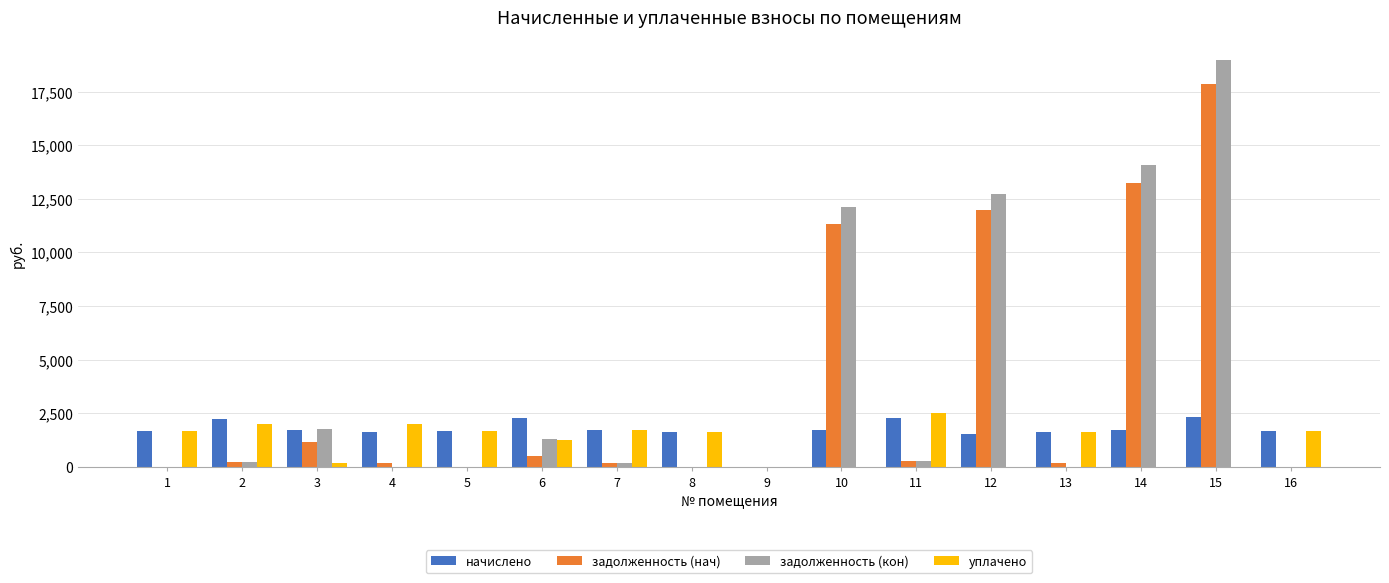

How many positive values does the начислено series have?

15